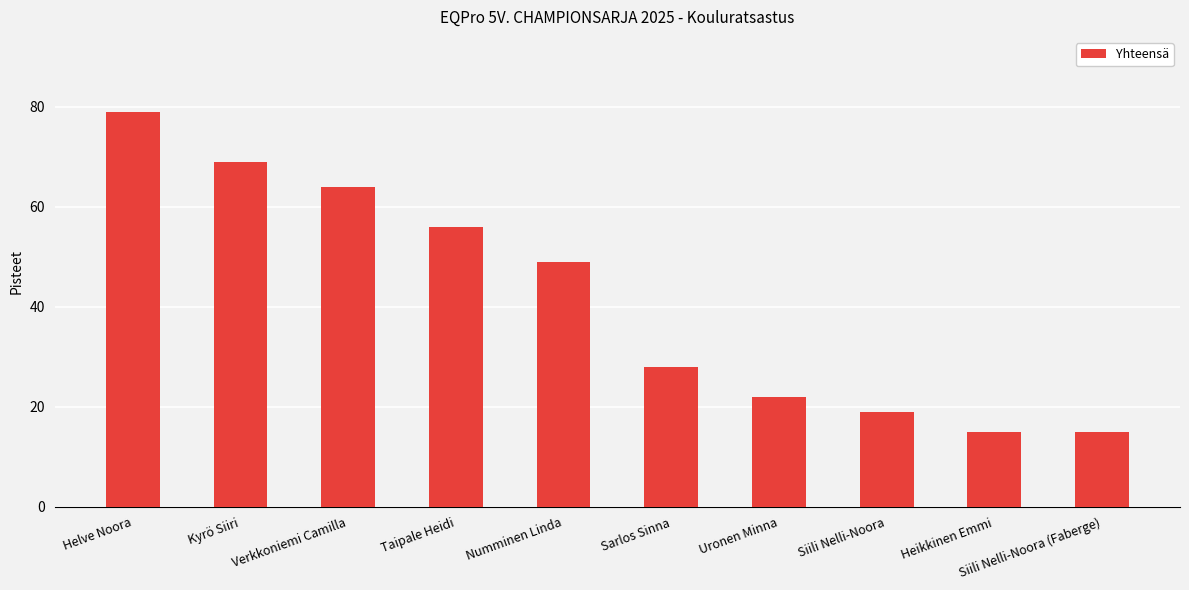

Reading left to right, transcribe all the data shown in this chart.

79	69	64	56	49	28	22	19	15	15